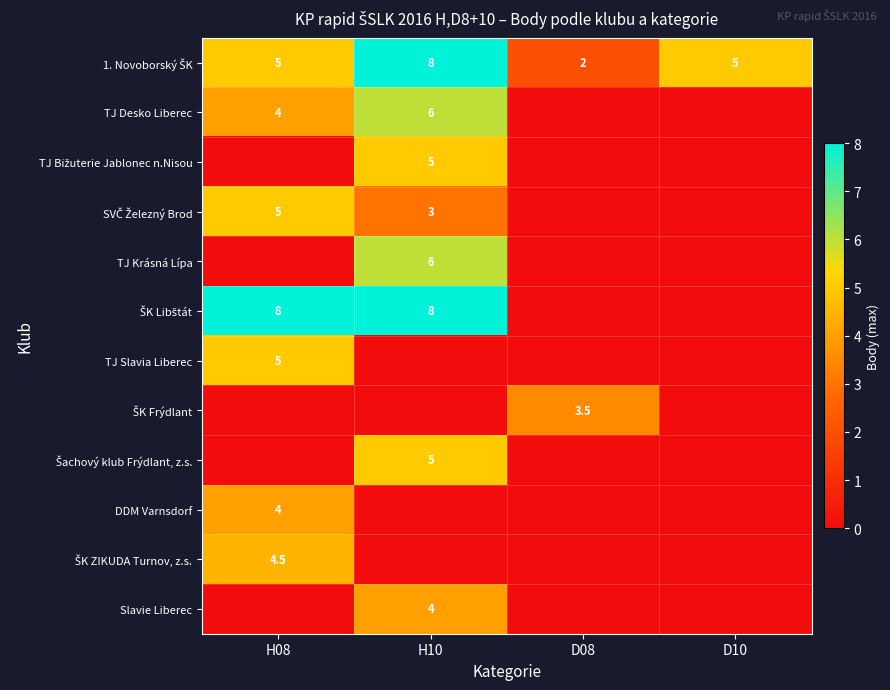

The DDM Varnsdorf series shows 4.0 at H08. True or false?

True